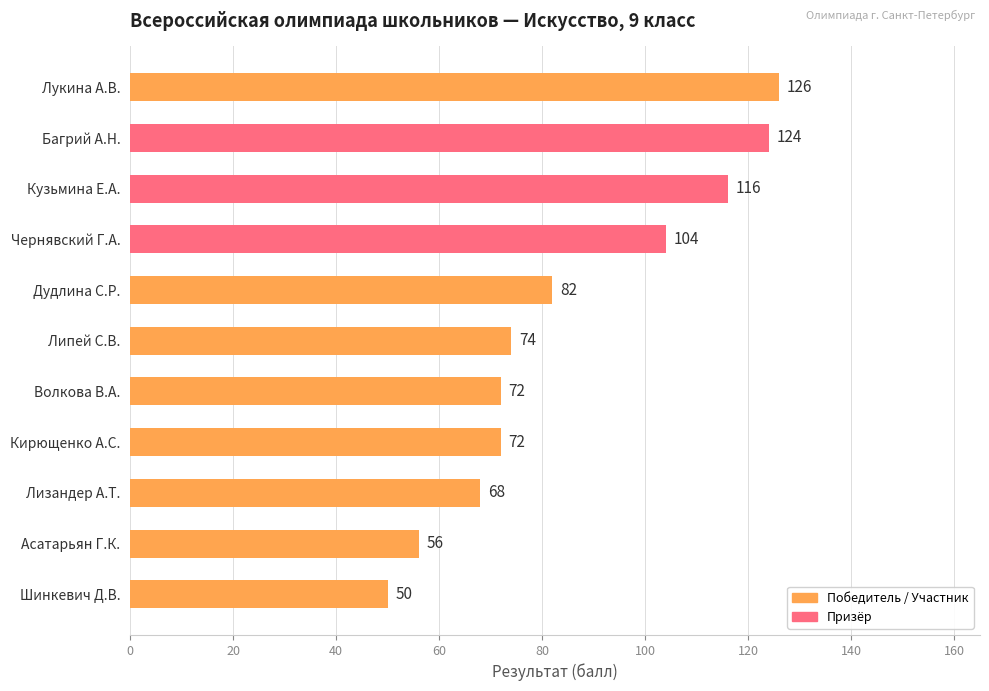

What is the ratio of the value at Багрий А.Н. to the value at Волкова В.А.?

1.7